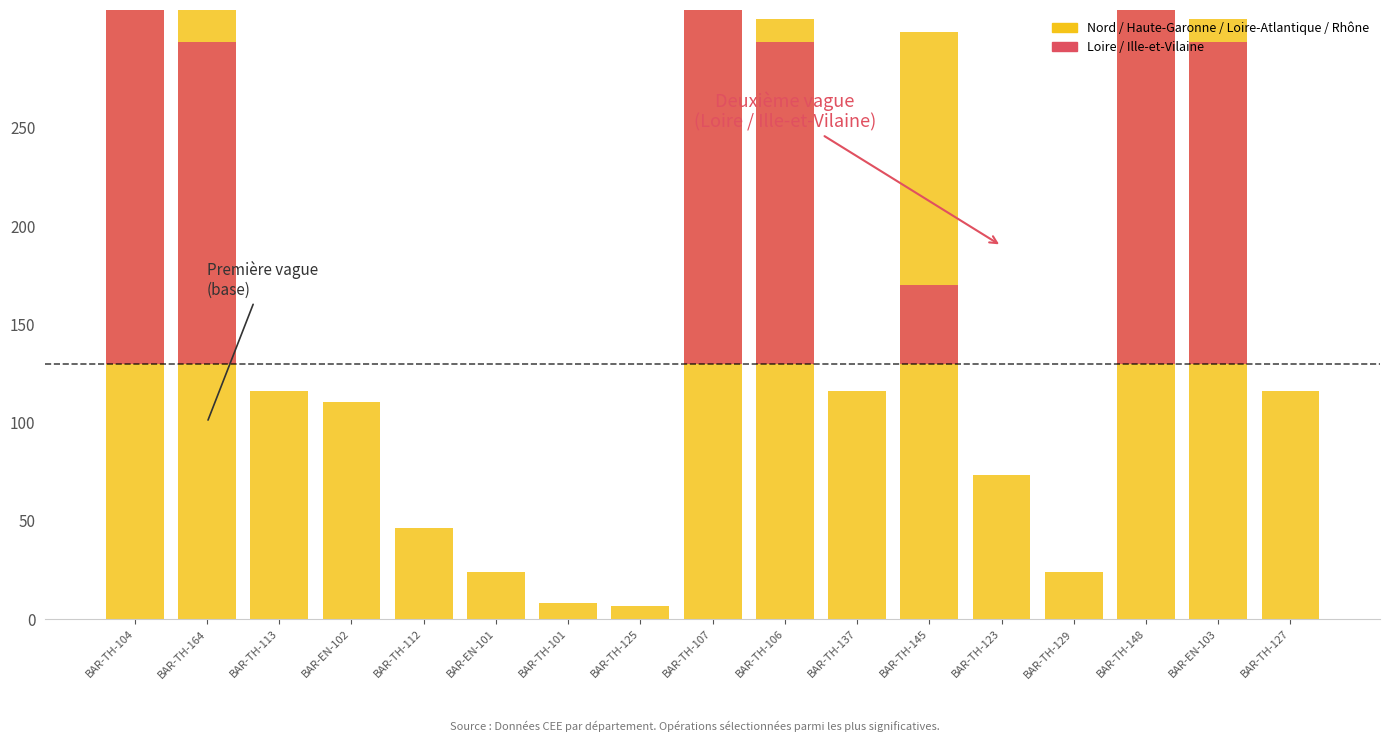

What is the sum of the Nord / Haute-Garonne / Loire-Atlantique / Rhône values at BAR-TH-107 and BAR-TH-125?

845.5